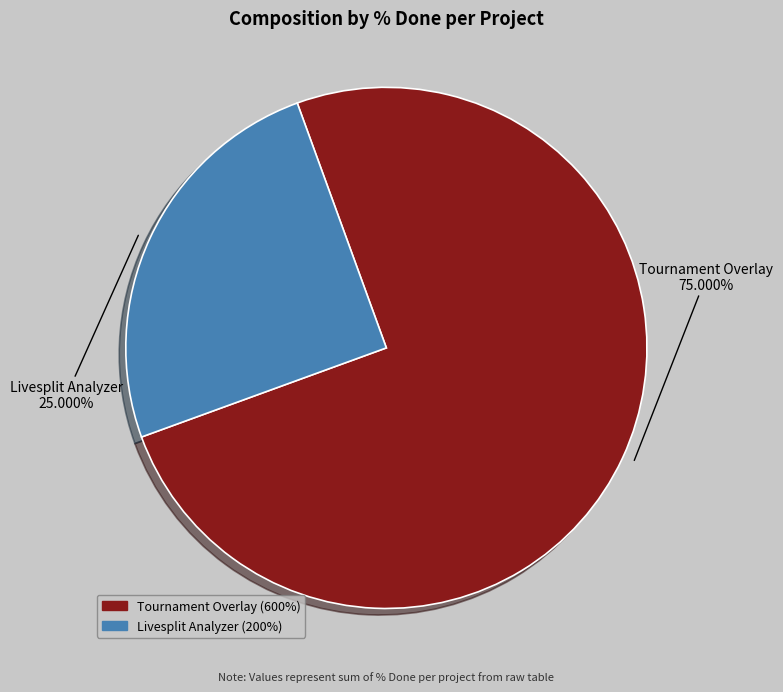

Does any single category account for the majority?

Yes